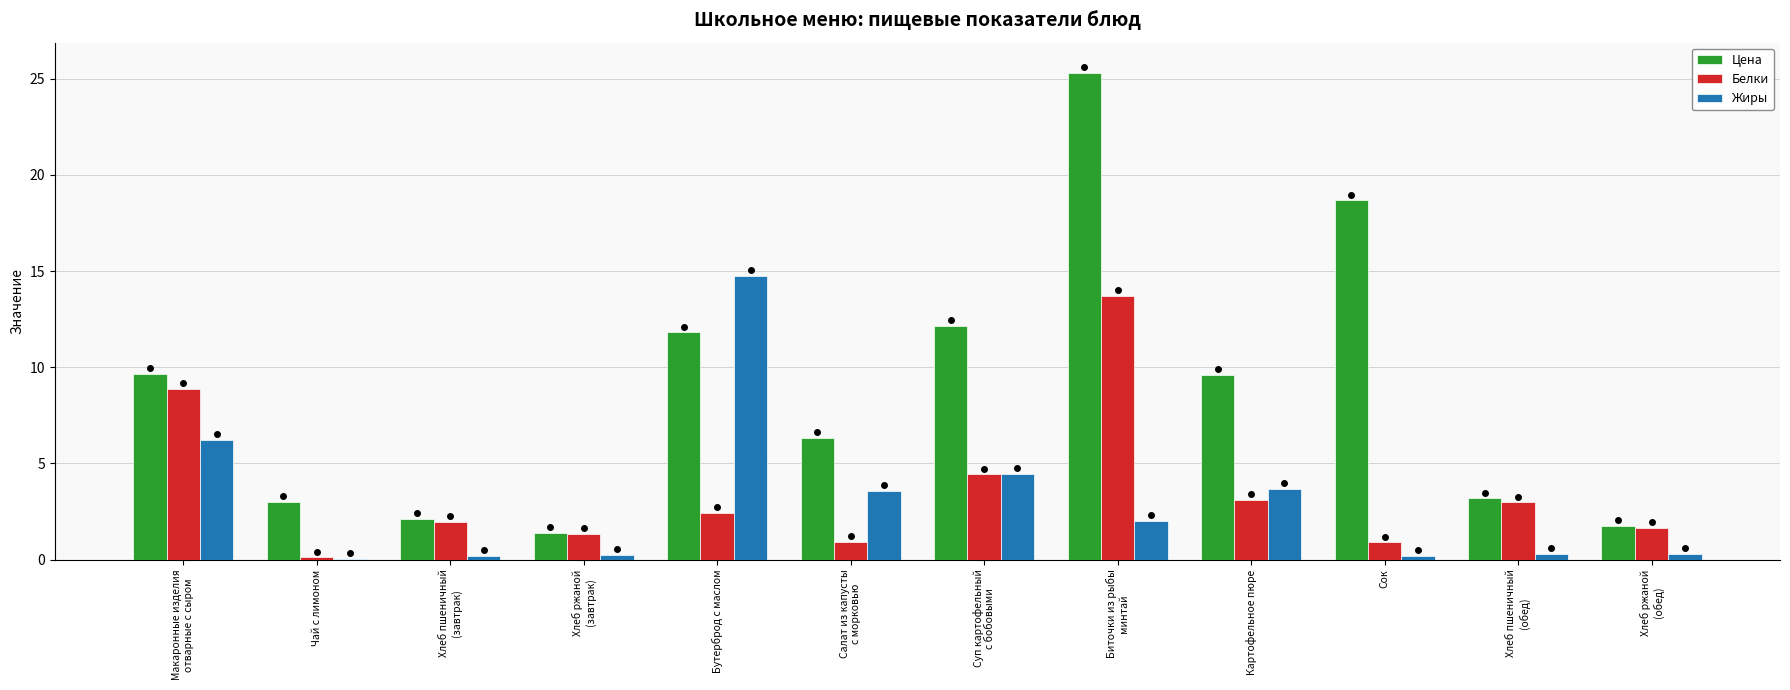

What is the sum of all Белки values?

42.5